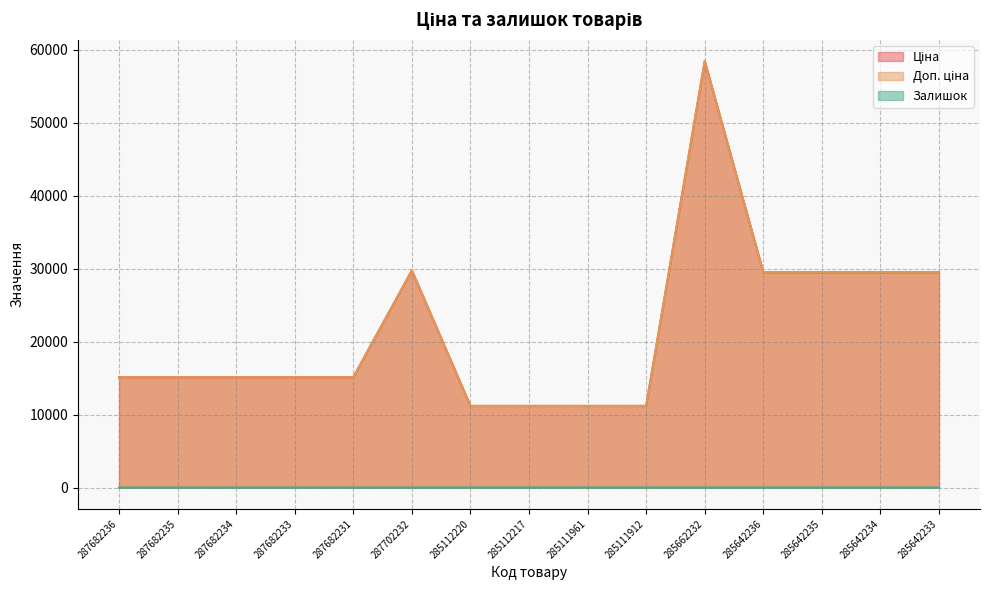

What are all the series names shown in the legend?

Ціна, Доп. ціна, Залишок